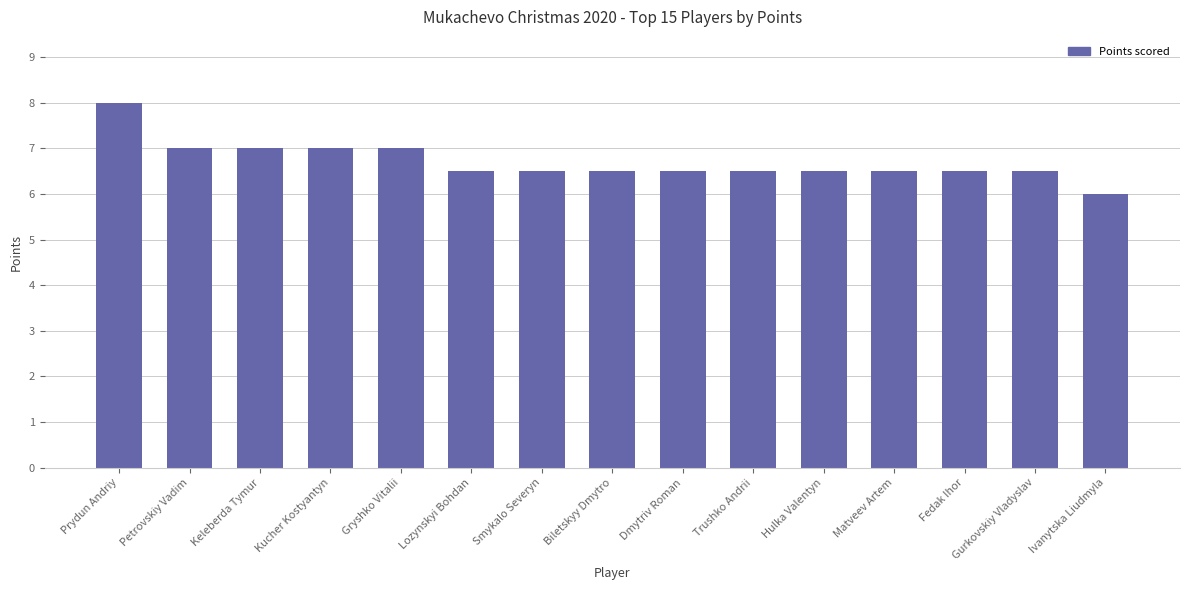

At which category does the chart reach its peak across all series?

Prydun Andriy